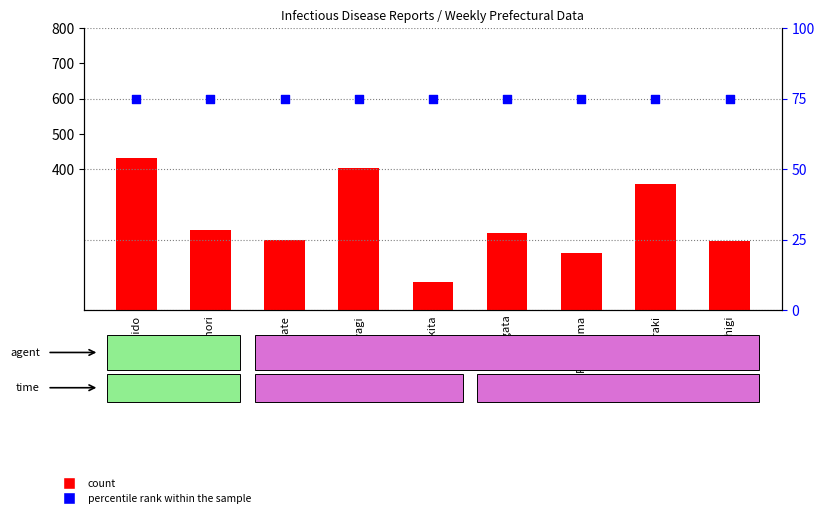

Which series has the largest total across all categories?

count